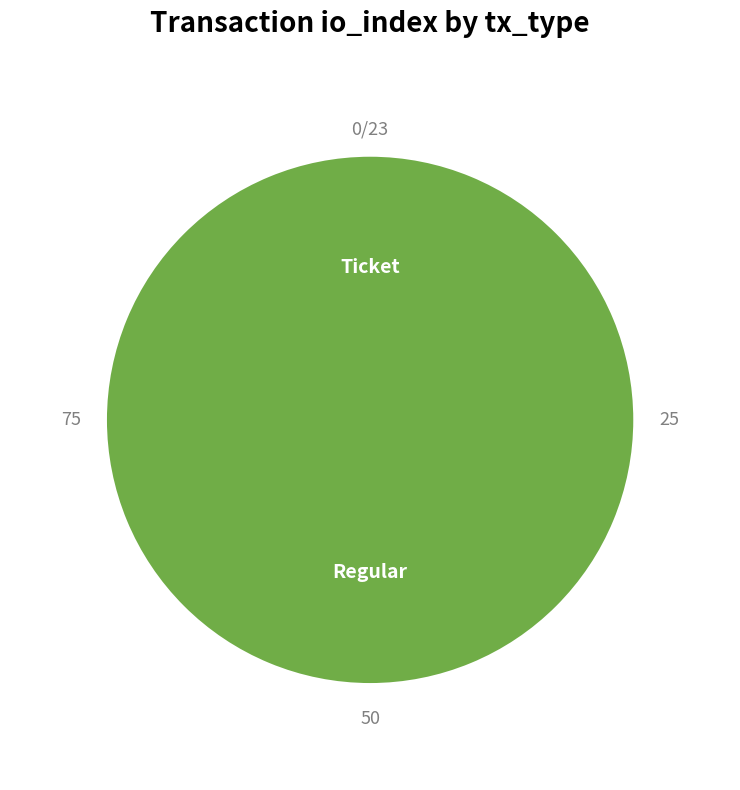

Which slice is the largest?

Regular